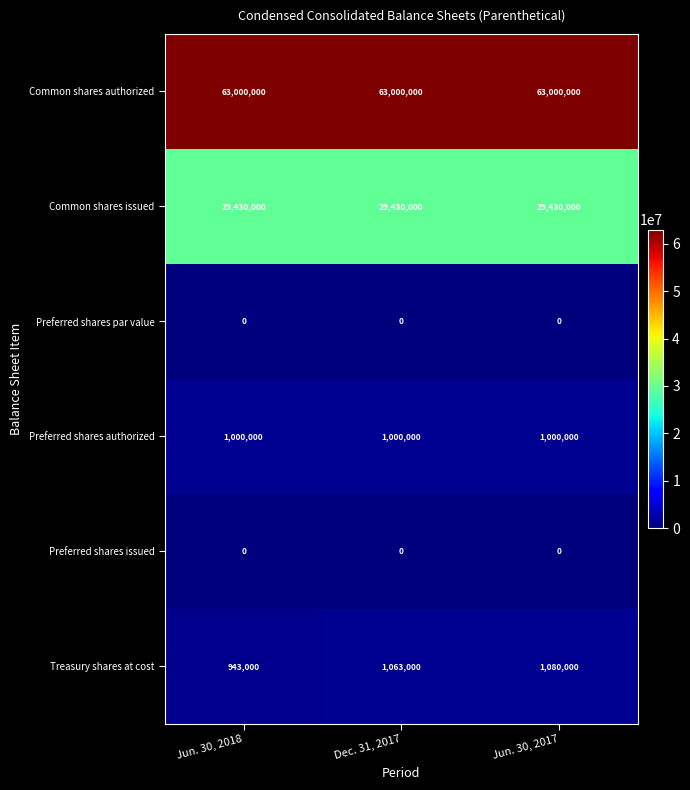

Is it true that Common shares authorized equals 63000000 at Dec. 31, 2017?

True